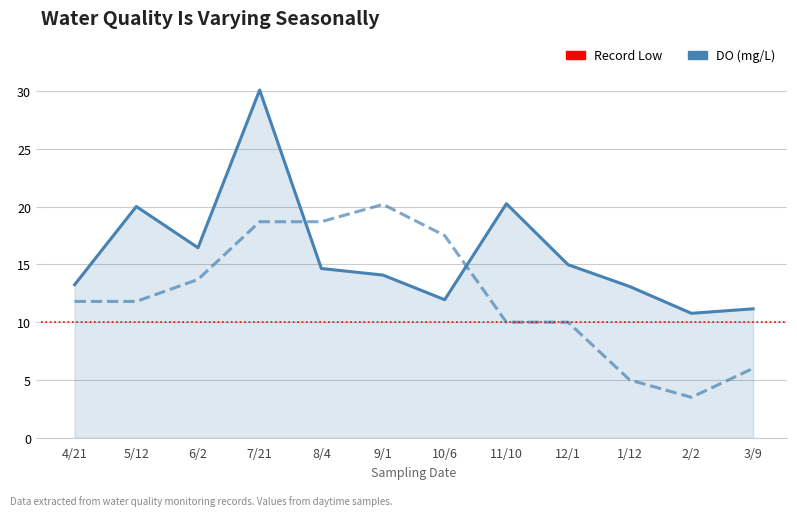

What is the lowest value of the Water Temperature series?

3.5